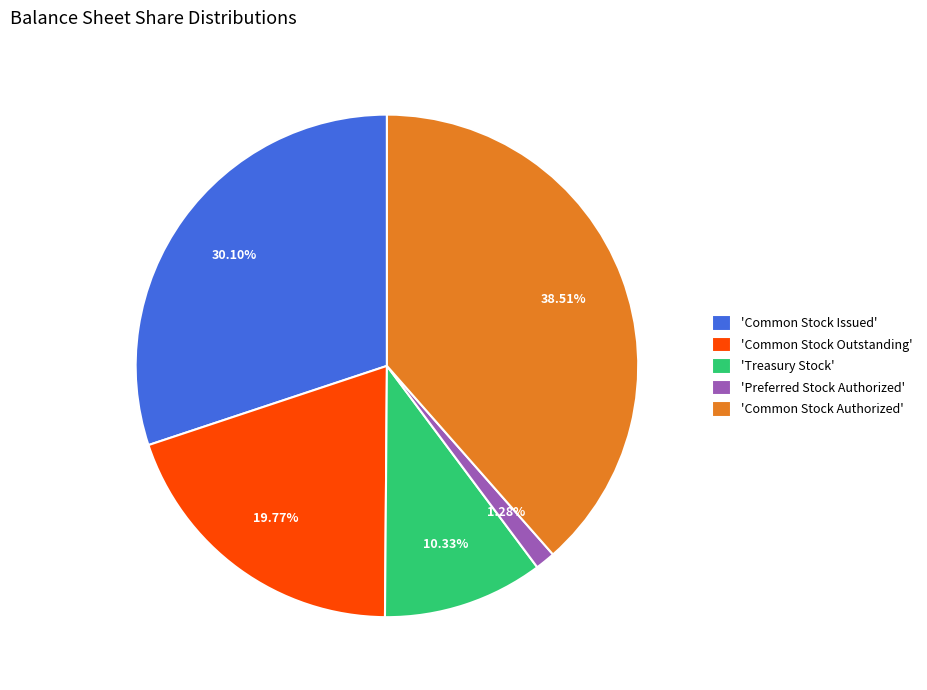

Count the number of slices in the pie.

5